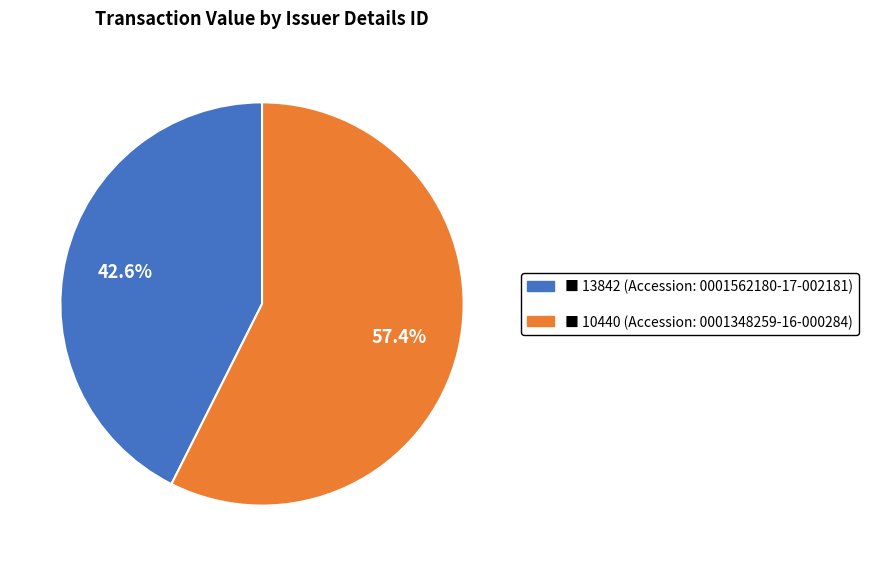

Is there any slice that represents more than half of the pie?

Yes